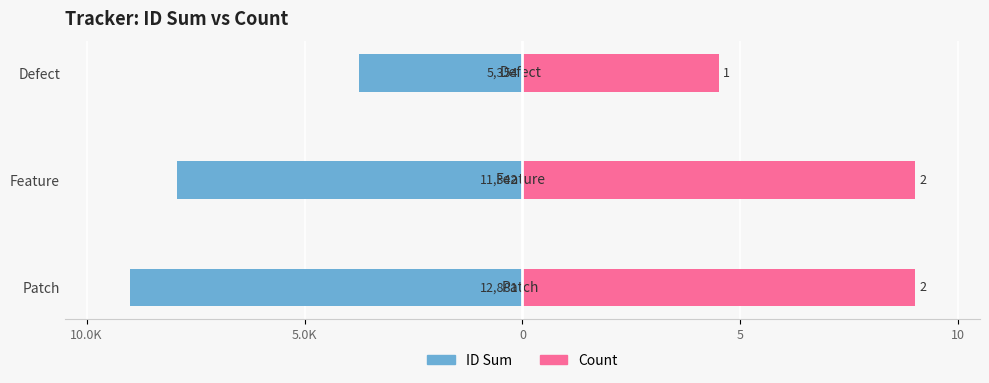

Count the Count values in the range 4 to 9.

3